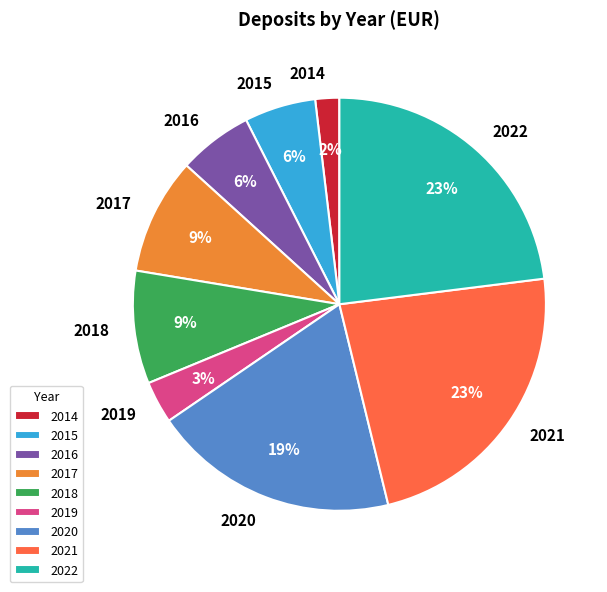

Combined, do 2022 and 2020 account for over 50%?

No